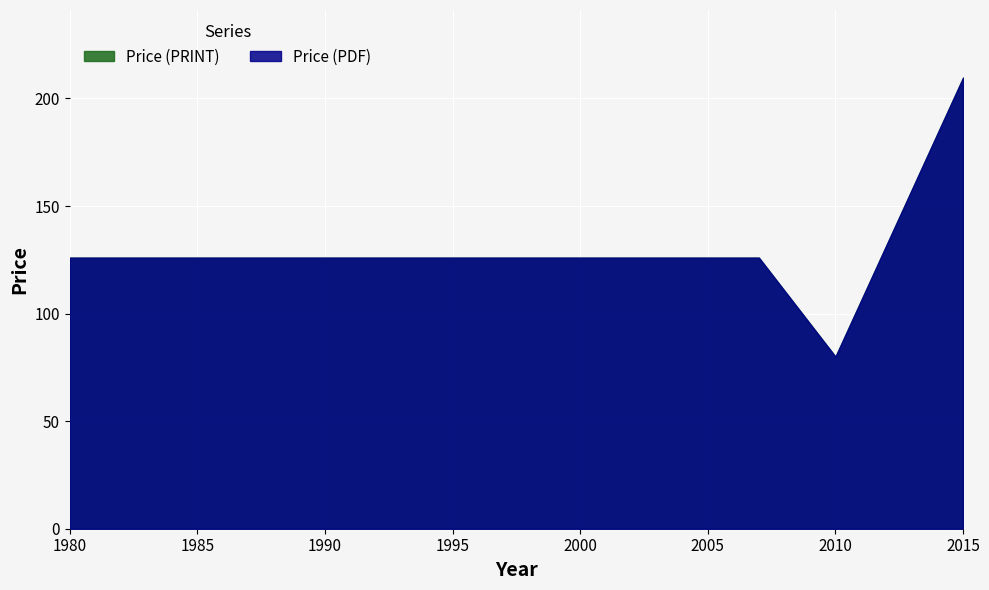

What is the maximum value for Price (PDF)?

292